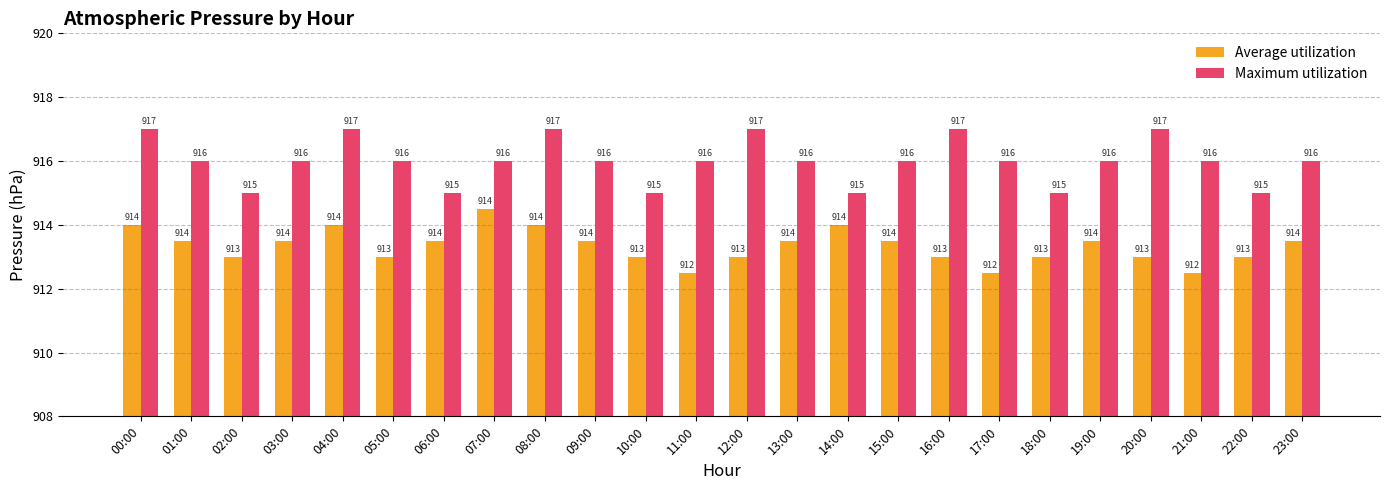

The Average utilization series shows 913.0 at 22:00. True or false?

True